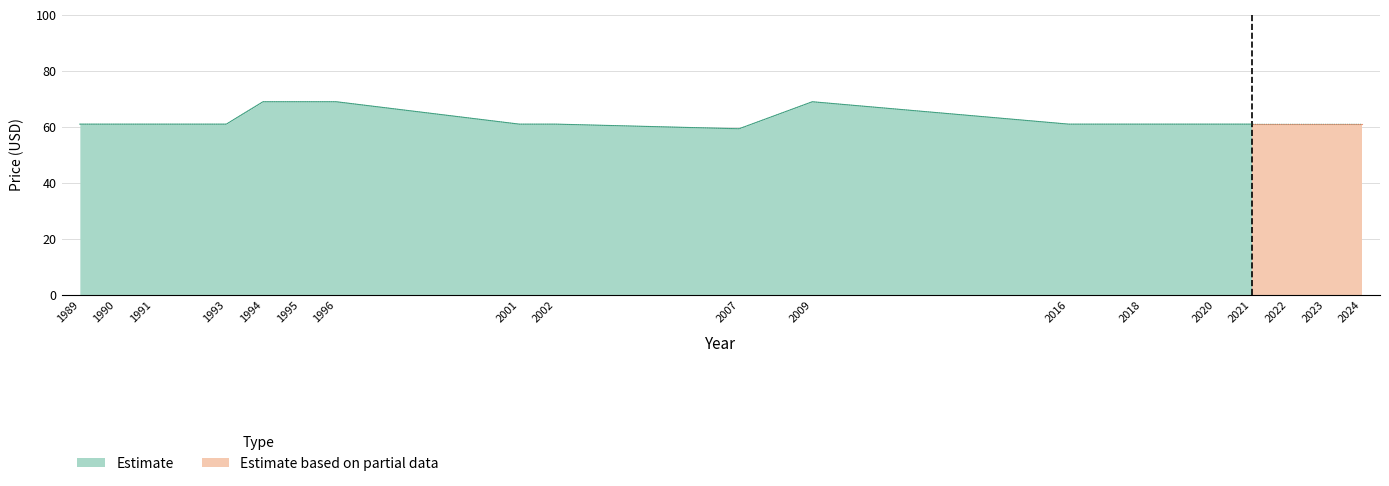

What is the average value?

62.7